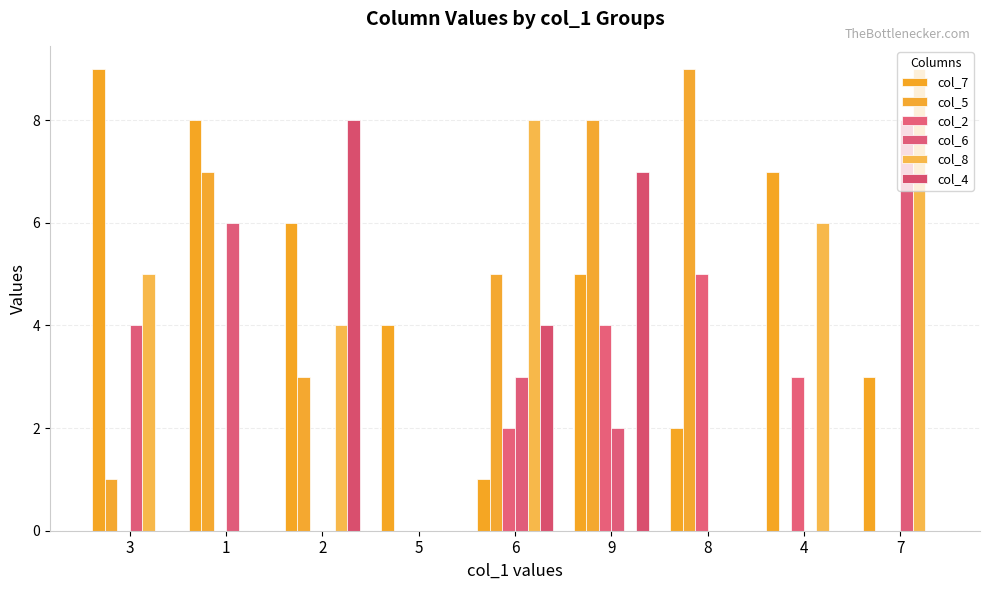

What is the difference between the col_7 values at 4 and 7?

4